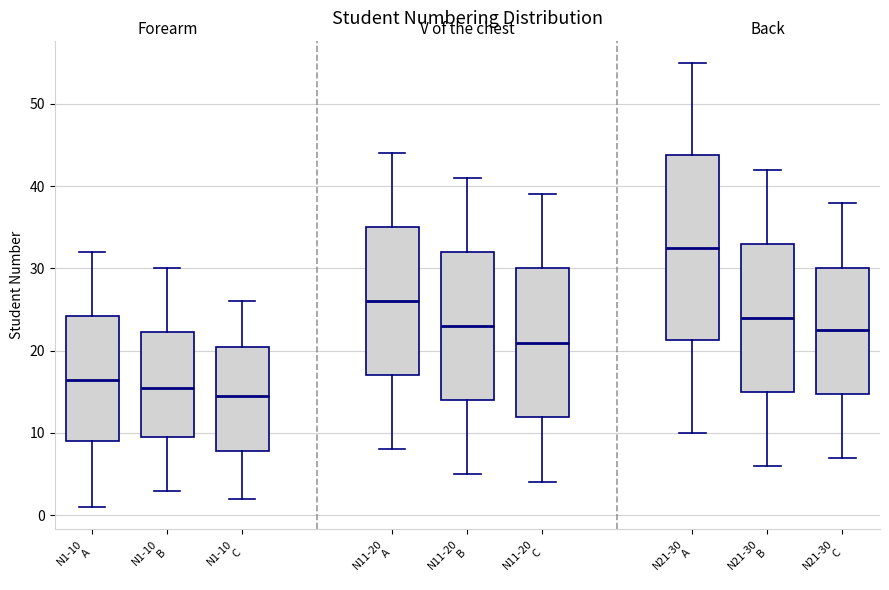

Which box is the tallest, from its lower edge to its upper edge?

N21-30 A